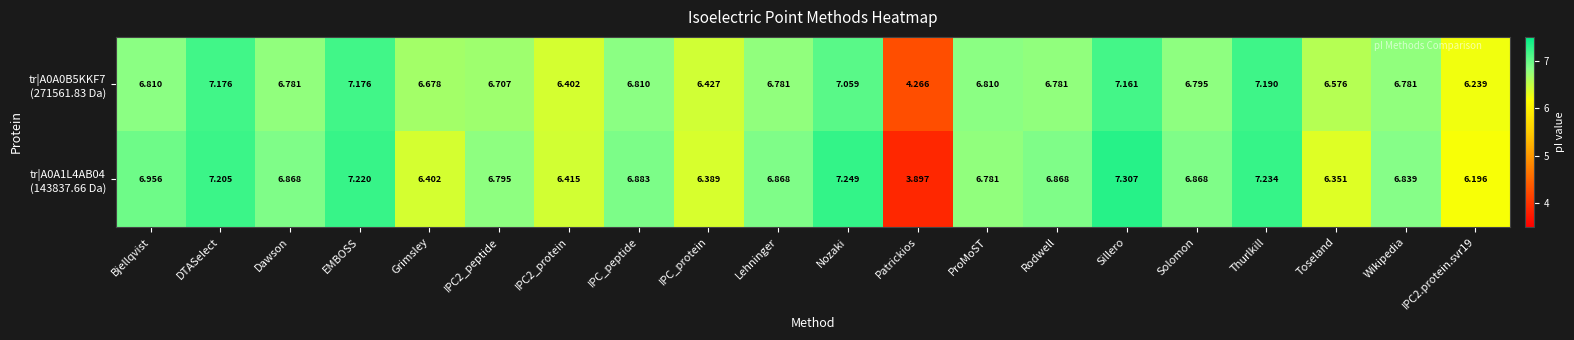

Which category has the lowest value across all series?

Patrickios